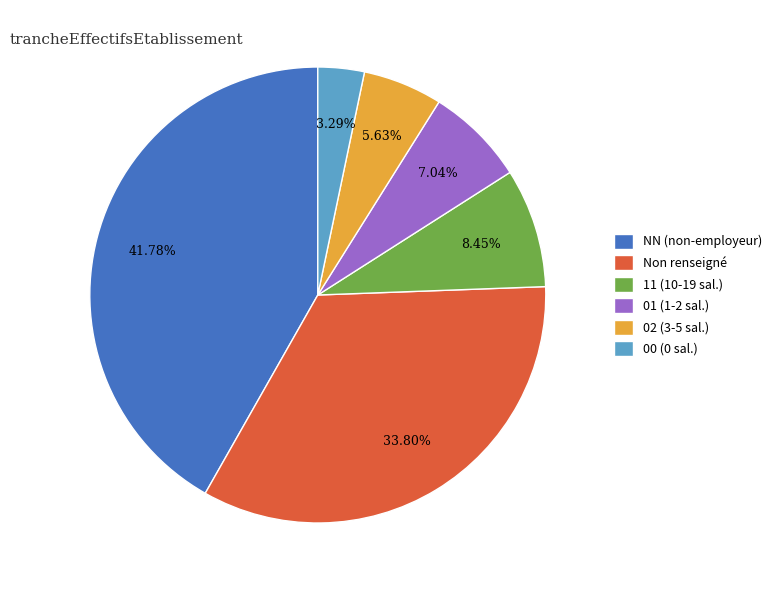

Is the sum of 02 (3-5 sal.) and NN (non-employeur) greater than half?

No